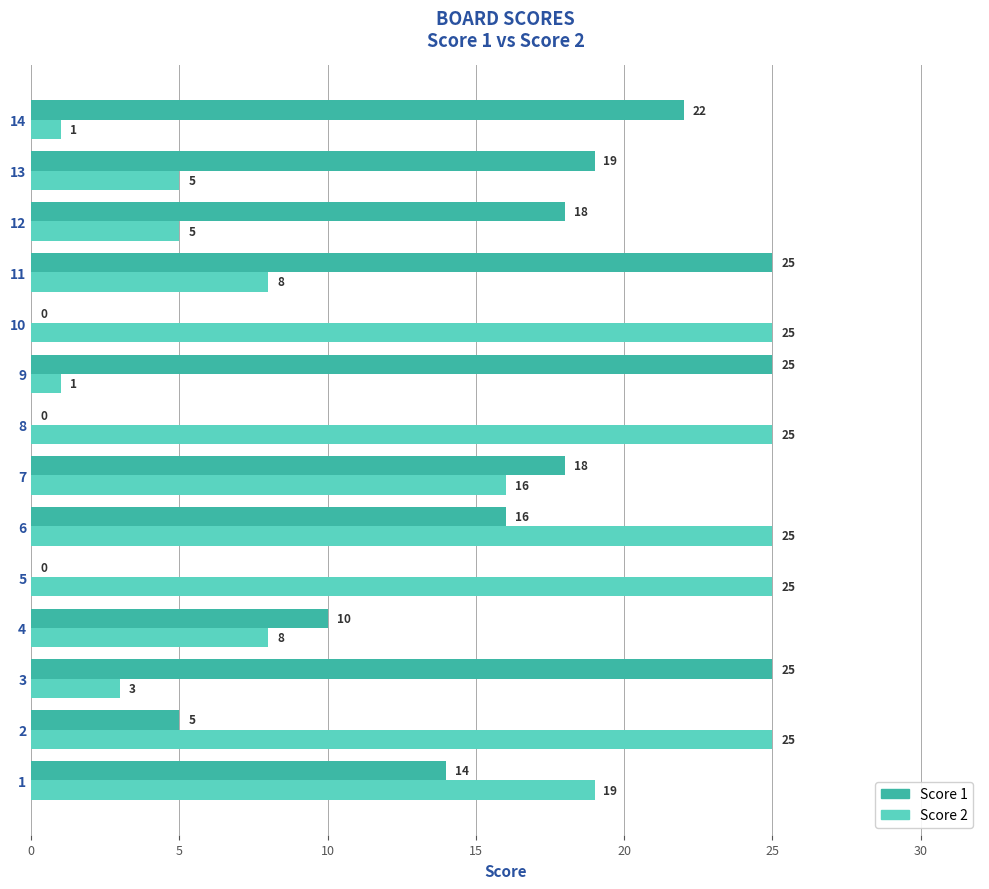

What is the maximum value shown in the chart?

25